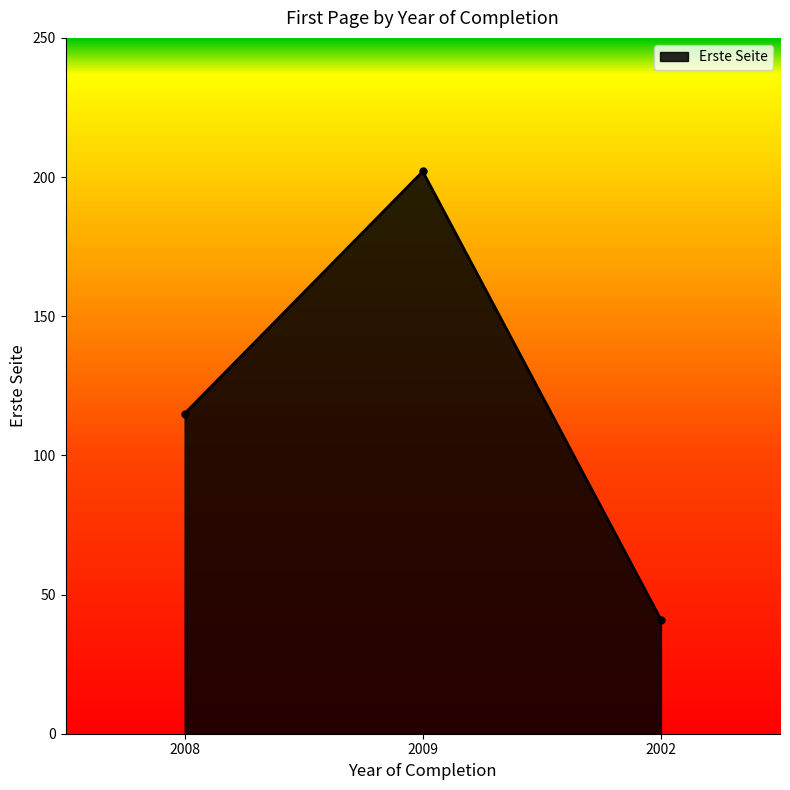

Between 2002 and 2009, which is larger?

2009